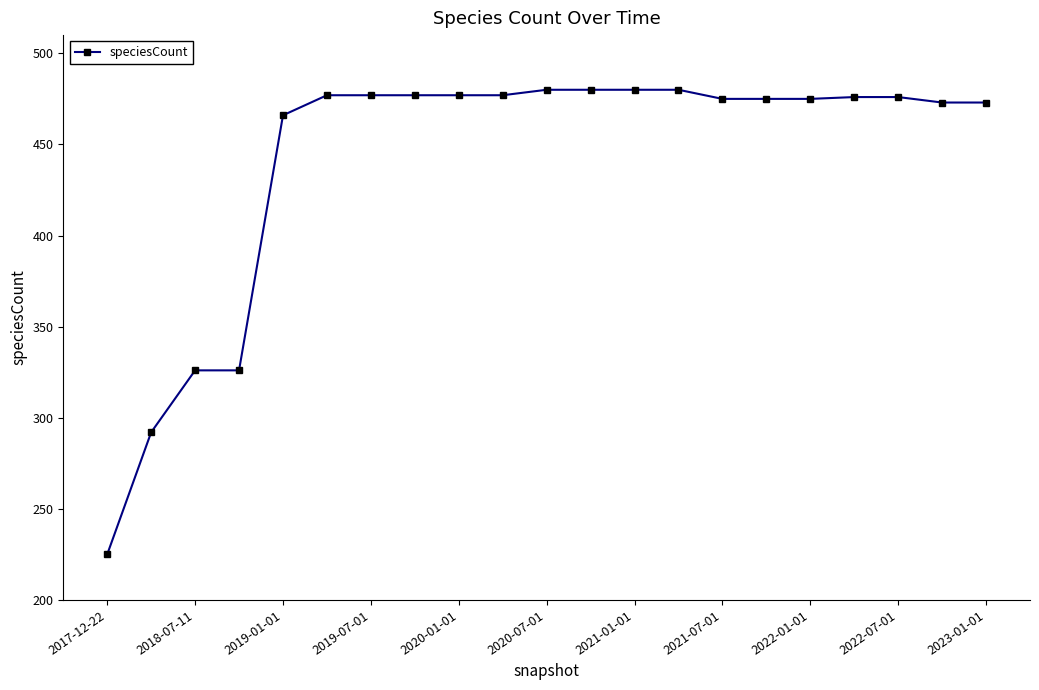

What is the value of the 7th point from the left?

477